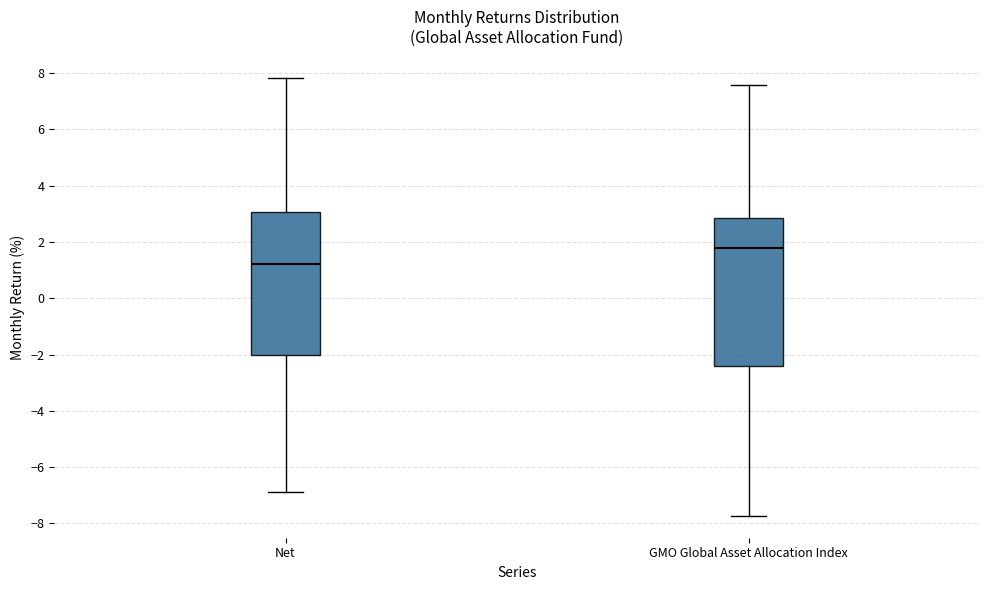

Reading left to right, read every box against the y-axis: the position of its median line, the range the box covers, and the ends of its whiskers. The values are not printed on the chart, so give them approximately, as read against the axis.

Net: median 1.2, box -2.0 to 3.0, whiskers -6.8 to 7.8
GMO Global Asset Allocation Index: median 1.8, box -2.4 to 2.8, whiskers -7.8 to 7.6